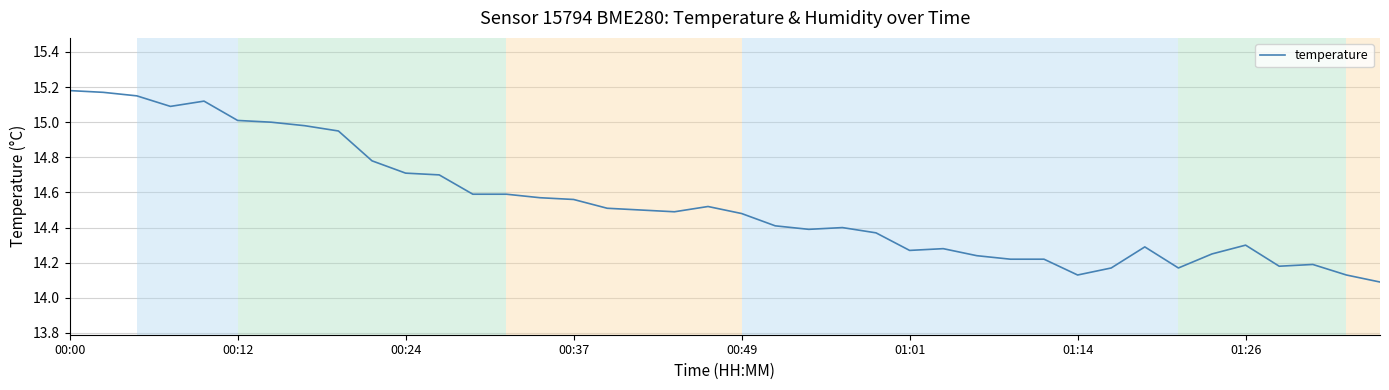

What is the difference between the maximum and minimum values?

1.1